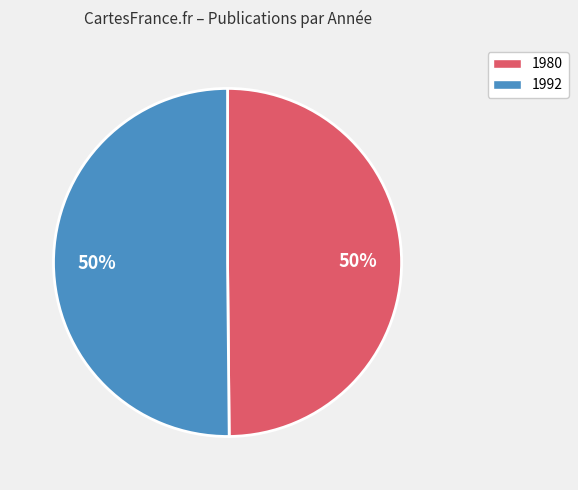

How many segments does this pie chart have?

2